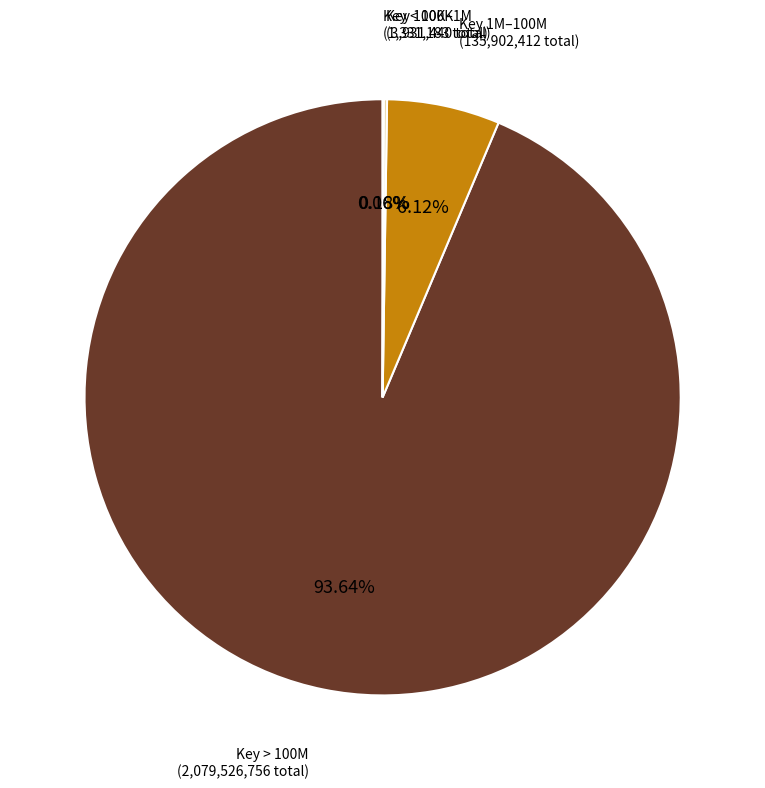

Is there a majority slice in this chart?

Yes